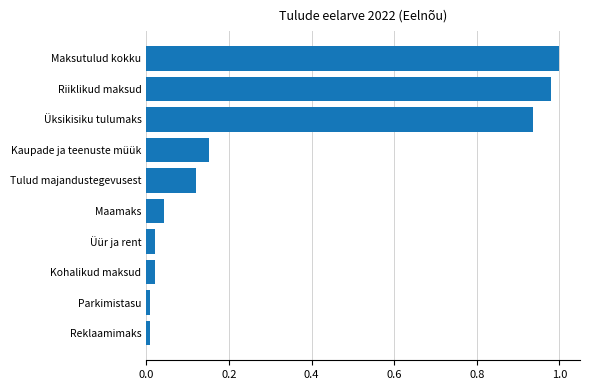

How many bars are there in total?

10